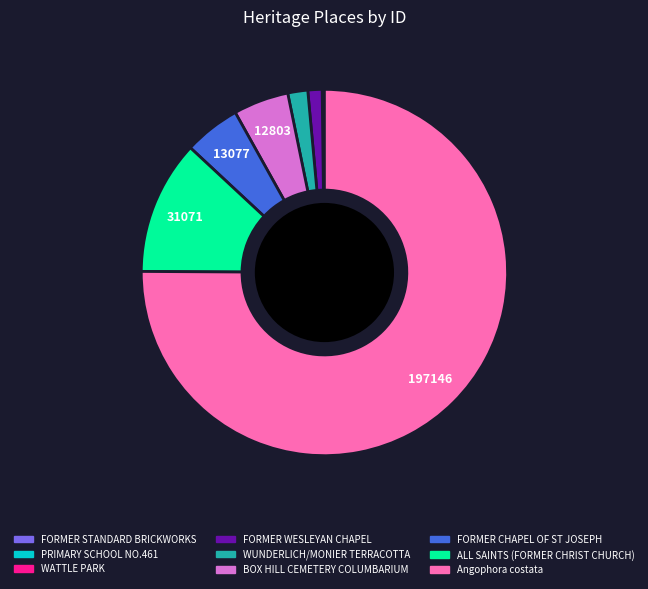

Which category has the biggest portion of the pie?

Angophora costata